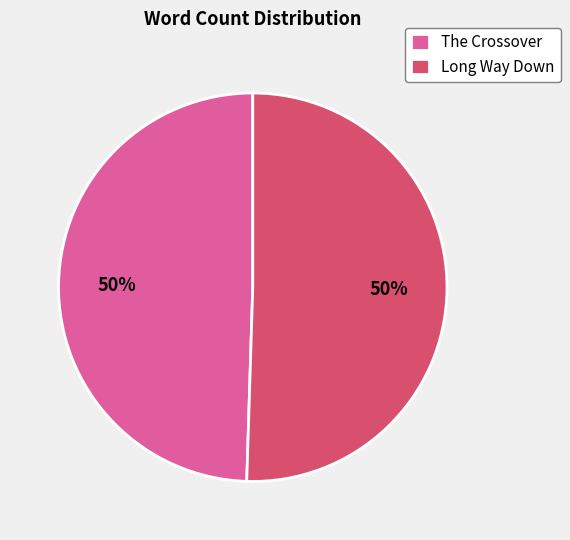

Combined, do The Crossover and Long Way Down account for over 50%?

Yes